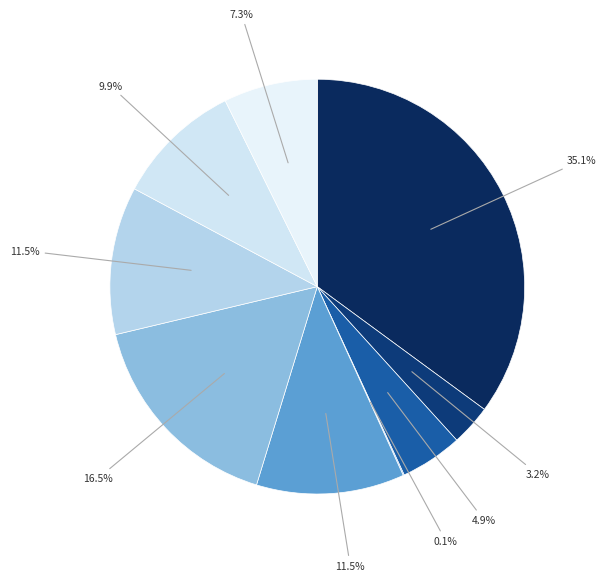

To the nearest percent, what is the average slice percentage?

11%